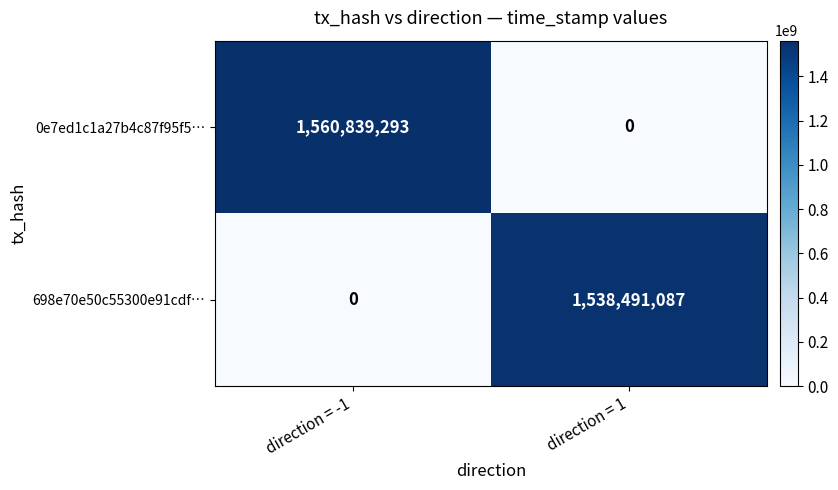

Rank the categories by 0e7ed1c1a27b4c87f95f5… value from lowest to highest.

direction = 1, direction = -1